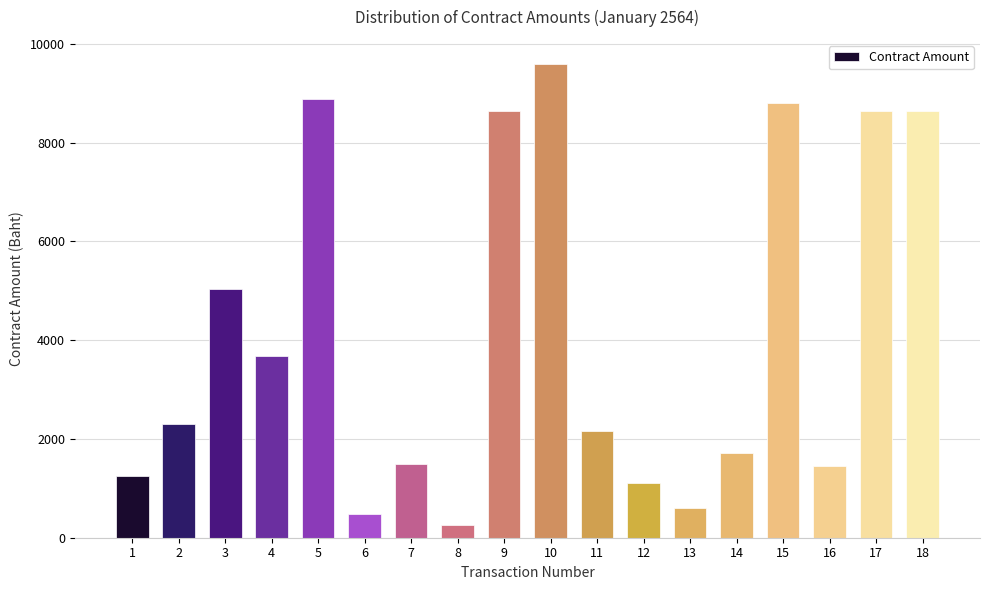

Reading left to right, what are all the values shown in this chart?

1=1250.0	2=2300.0	3=5040.0	4=3680.0	5=8890.0	6=480.0	7=1500.0	8=250.0	9=8640.0	10=9600.0	11=2160.0	12=1109.0	13=600.0	14=1724.0	15=8797.5	16=1445.0	17=8640.0	18=8640.0